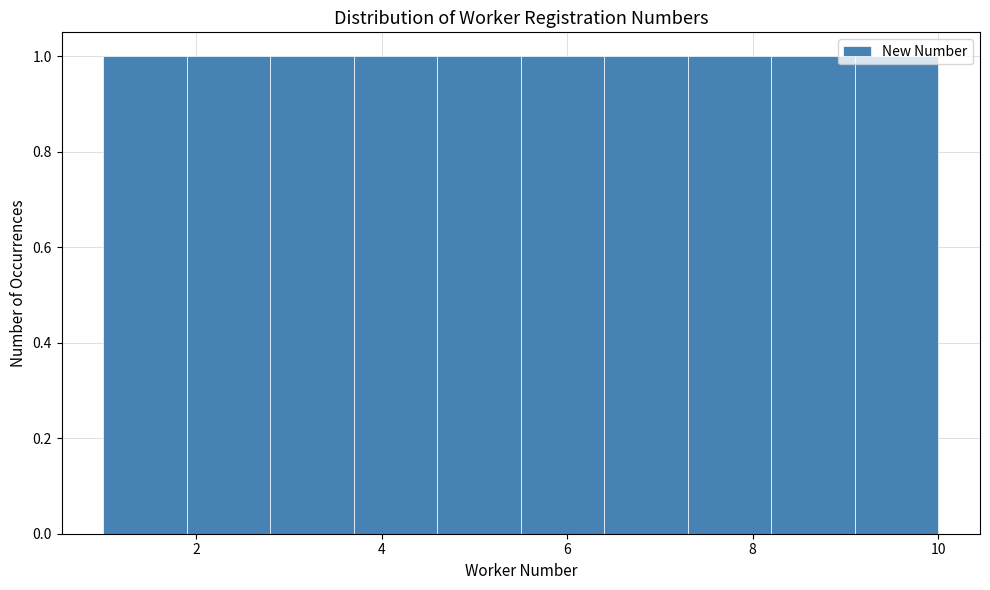

Reading left to right, transcribe this chart: for each bar, give the range it covers on the x-axis and its height. Neither the bar edges nor the heights are printed on the chart, so give them approximately, as read against the axes.

1.0 to 1.9: 1
1.9 to 2.8: 1
2.8 to 3.7: 1
3.7 to 4.6: 1
4.6 to 5.5: 1
5.5 to 6.4: 1
6.4 to 7.3: 1
7.3 to 8.2: 1
8.2 to 9.1: 1
9.1 to 10.0: 1